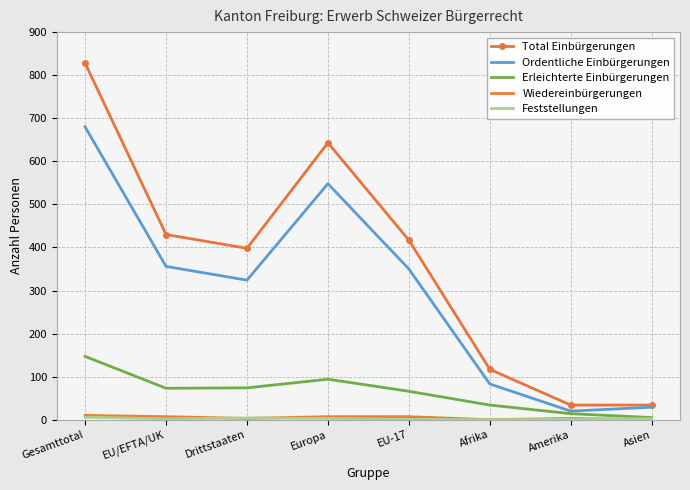

What is the maximum value shown in the chart?

828